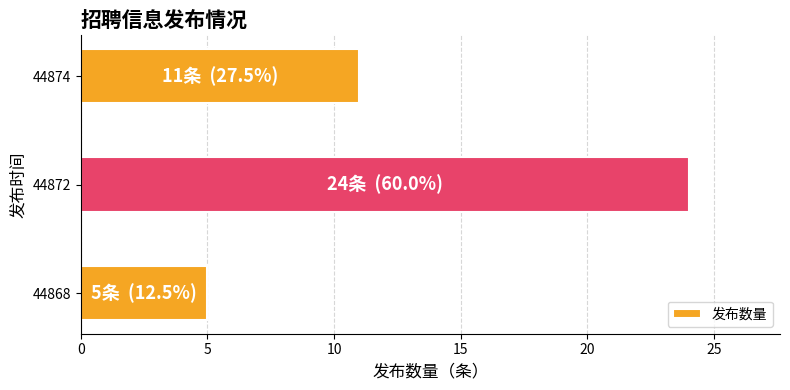

At which category does the chart reach its minimum across all series?

44868